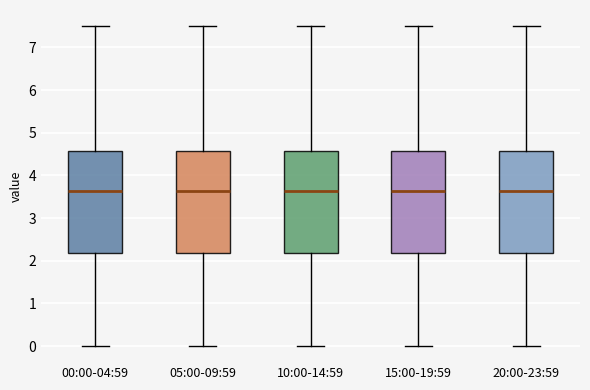

Reading left to right, read every box against the y-axis: the position of its median line, the range the box covers, and the ends of its whiskers. The values are not printed on the chart, so give them approximately, as read against the axis.

00:00-04:59: median 3.6, box 2.2 to 4.6, whiskers 0.0 to 7.5
05:00-09:59: median 3.6, box 2.2 to 4.6, whiskers 0.0 to 7.5
10:00-14:59: median 3.6, box 2.2 to 4.6, whiskers 0.0 to 7.5
15:00-19:59: median 3.6, box 2.2 to 4.6, whiskers 0.0 to 7.5
20:00-23:59: median 3.6, box 2.2 to 4.6, whiskers 0.0 to 7.5